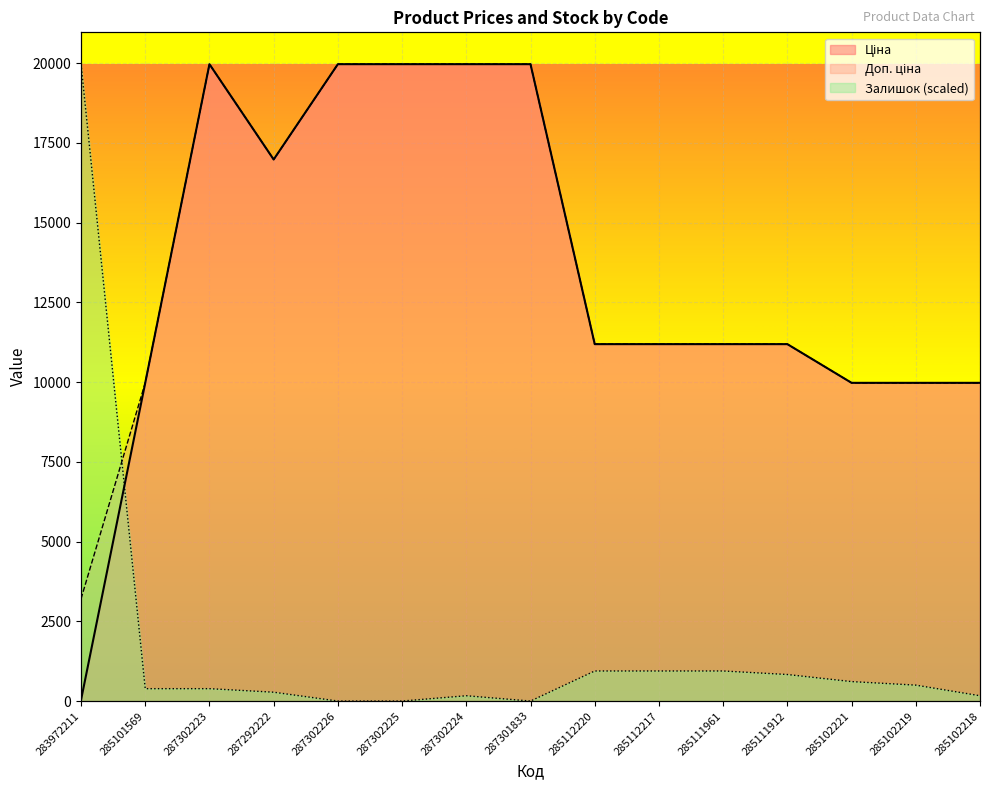

At how many categories does at least one series exceed 12180?

7